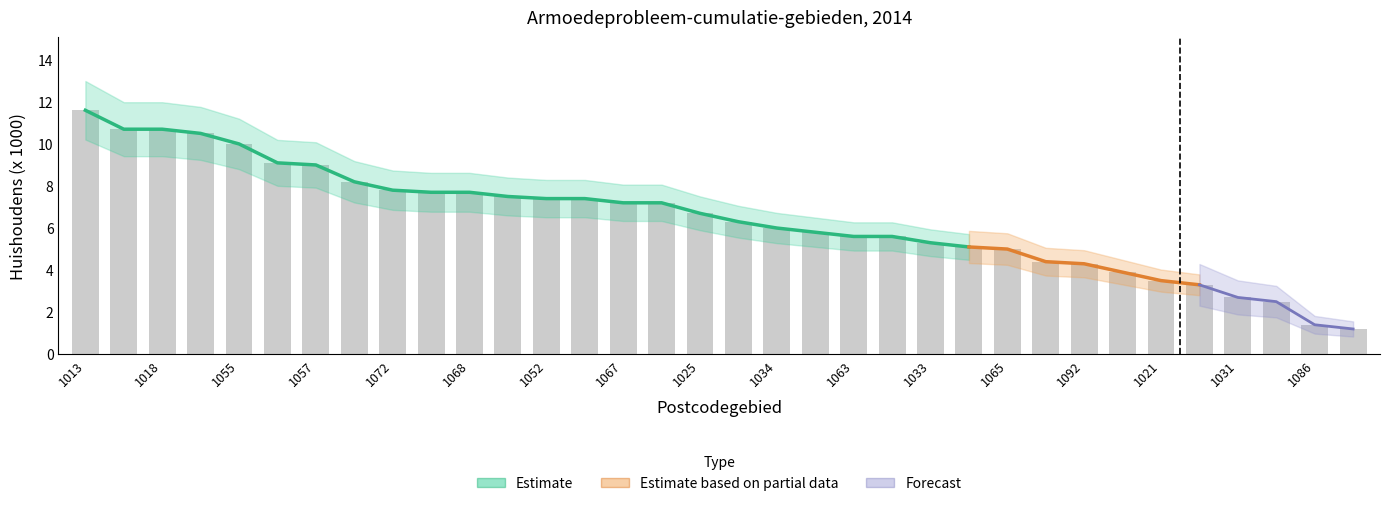

At which label does the data first exceed 6?

1013